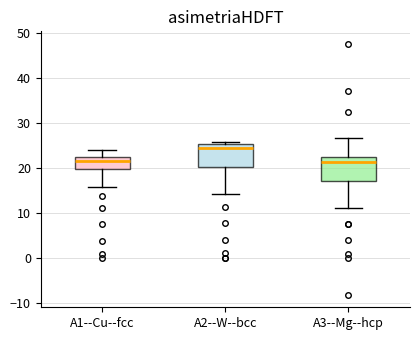

Reading left to right, transcribe this box plot: for each box, give where its median line is, the range the box spans, and where its two whiskers end, as read against the y-axis. The values are not printed on the chart, so give them approximately, as read against the axis.

A1--Cu--fcc: median 22, box 20 to 23, whiskers 16 to 24
A2--W--bcc: median 24, box 20 to 25, whiskers 14 to 26
A3--Mg--hcp: median 21, box 17 to 22, whiskers 11 to 27